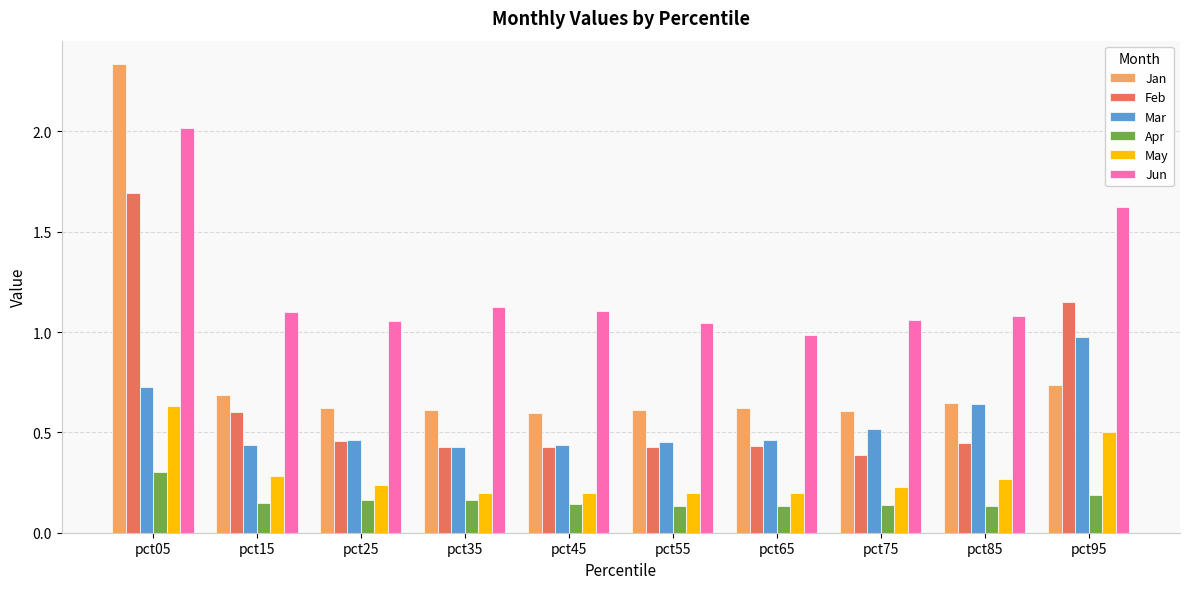

Which category has the highest value in the Apr series?

pct05